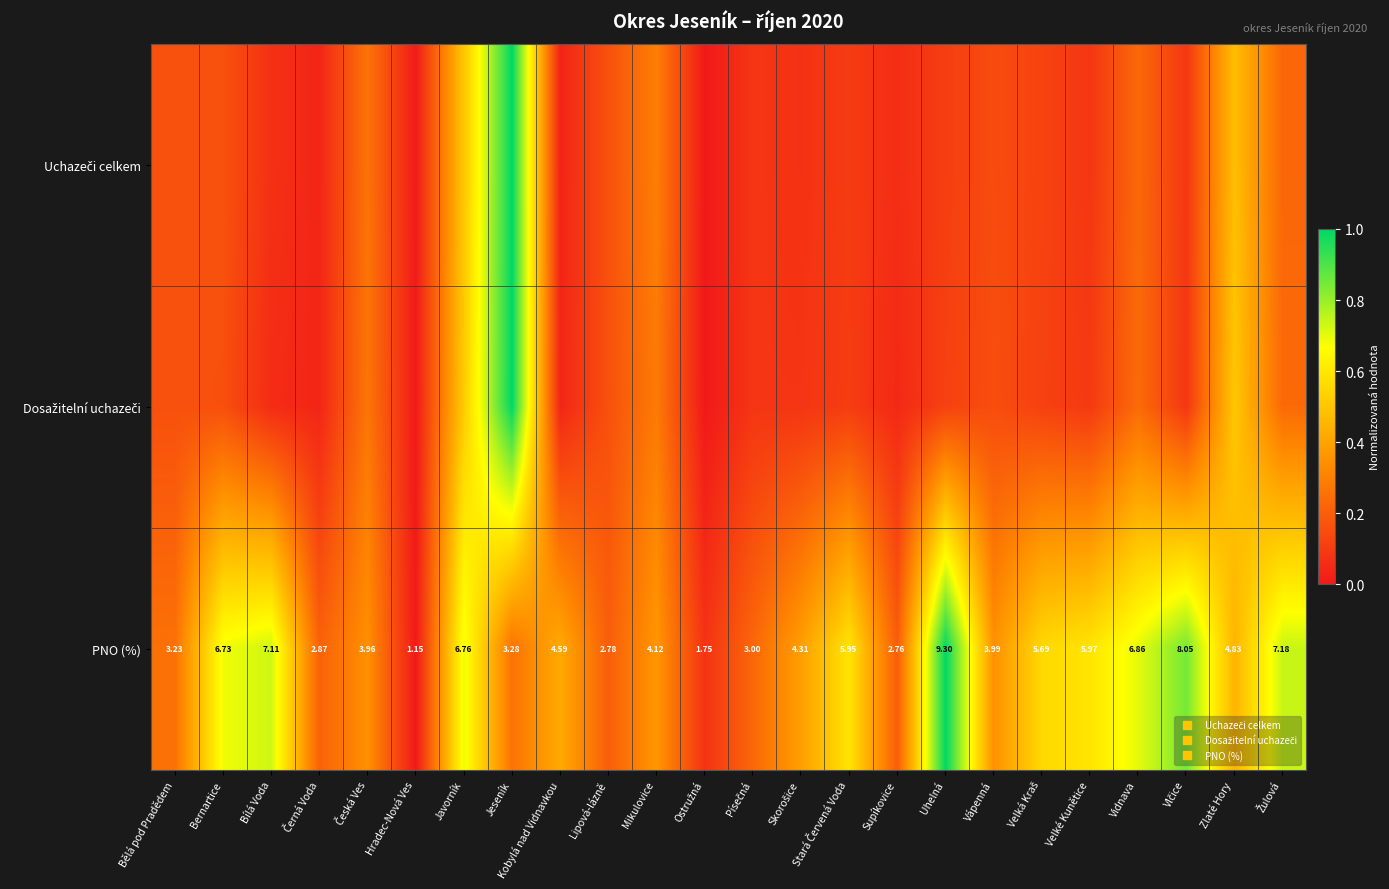

Between Zlaté Hory and Hradec-Nová Ves, which is larger?

Zlaté Hory